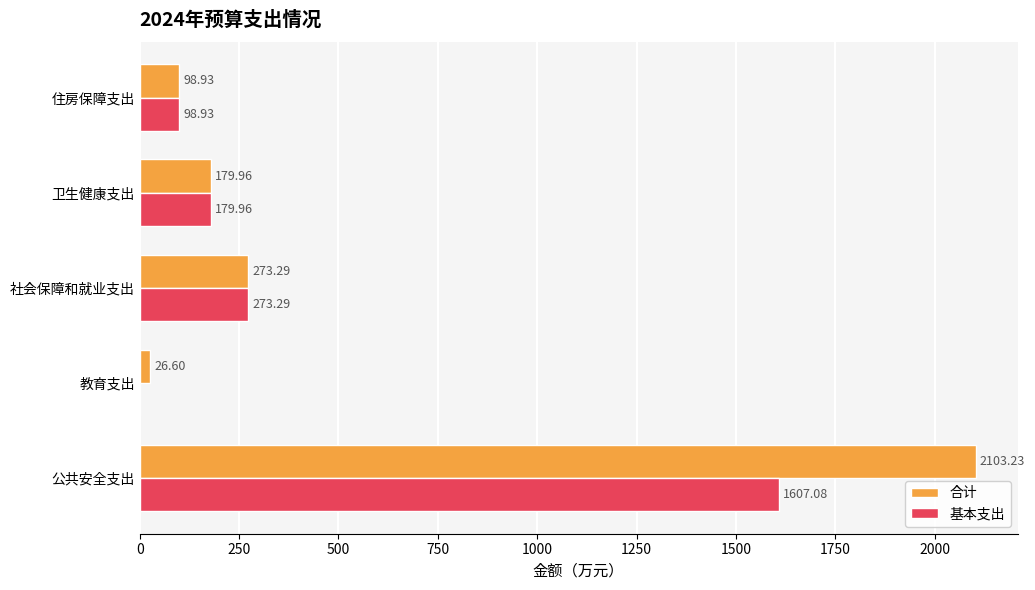

Which category has the highest value in the 合计 series?

公共安全支出